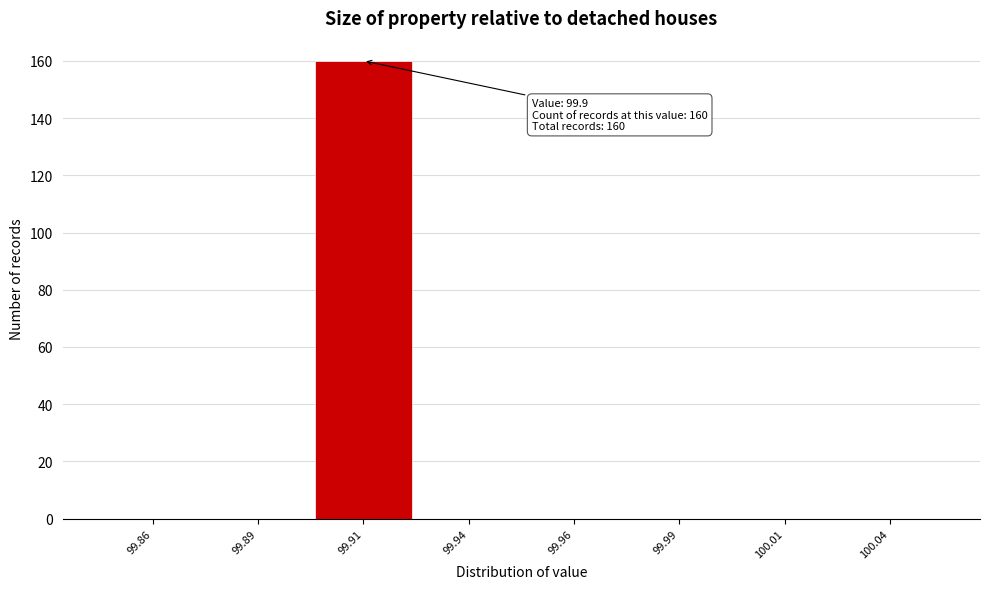

Reading right to left, what are all the values shown in this chart?

100.04=0	100.01=0	99.99=0	99.96=0	99.94=0	99.91=160	99.89=0	99.86=0